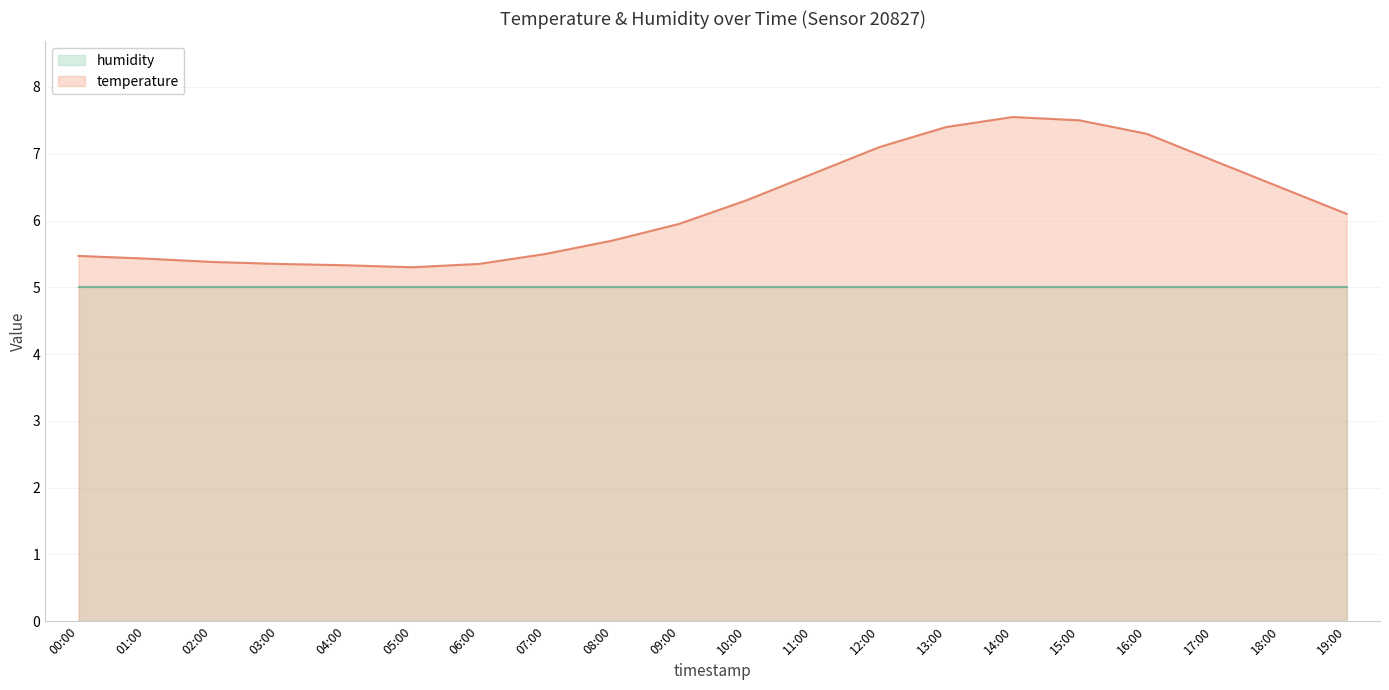

Which category has the lowest value across all series?

05:00